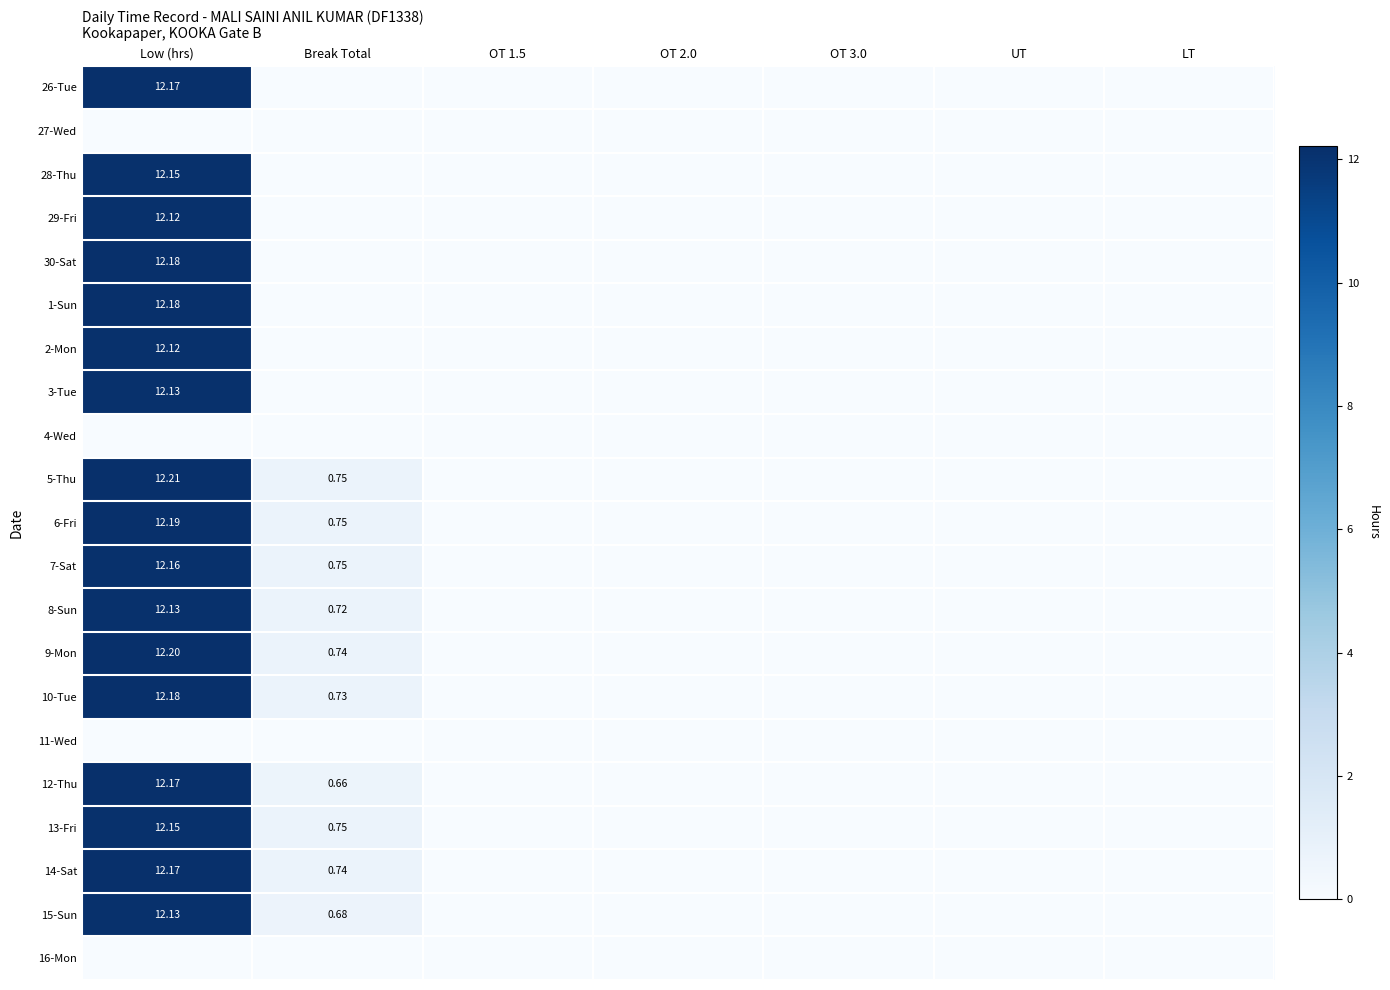

Count the number of categories in the chart.

7